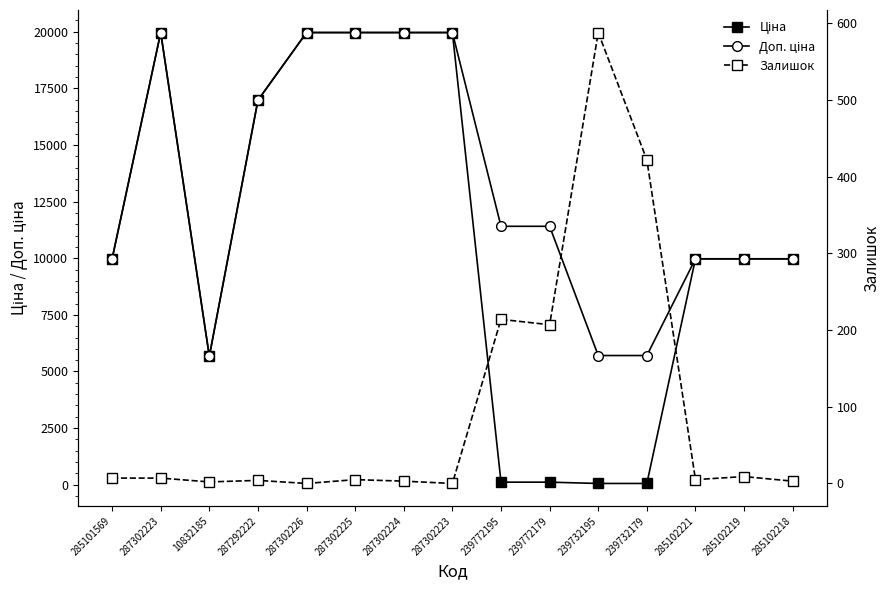

At which category is the sum across all series the highest?

287302223